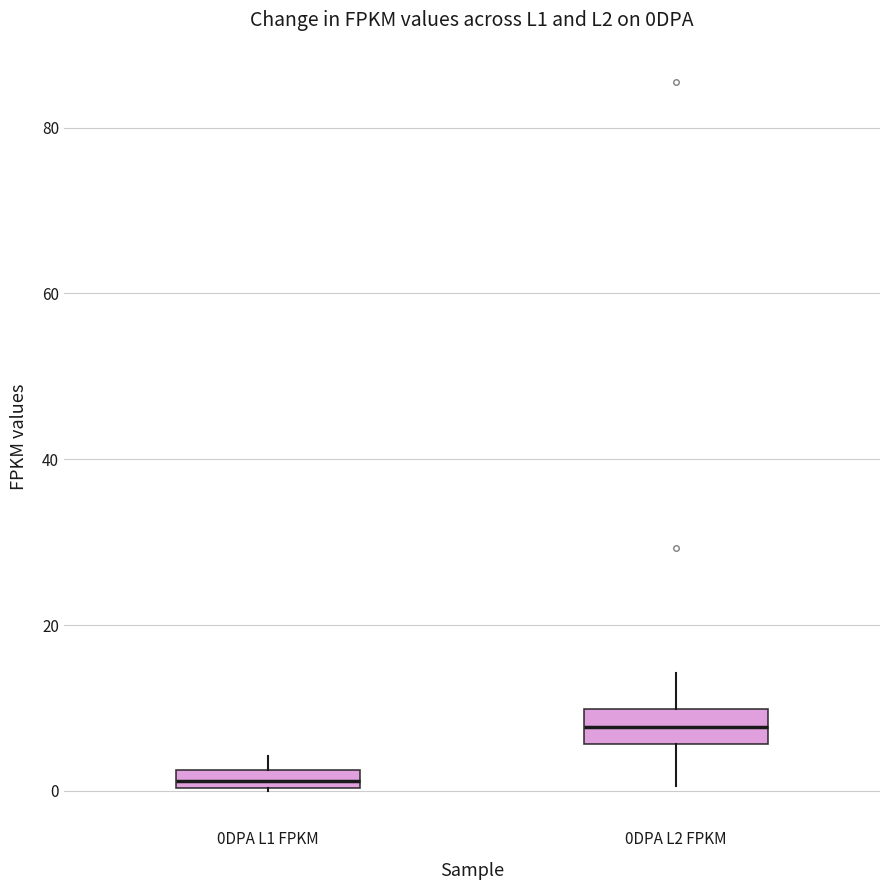

Comparing the boxes themselves (not the whiskers), which one is the tallest?

0DPA L2 FPKM